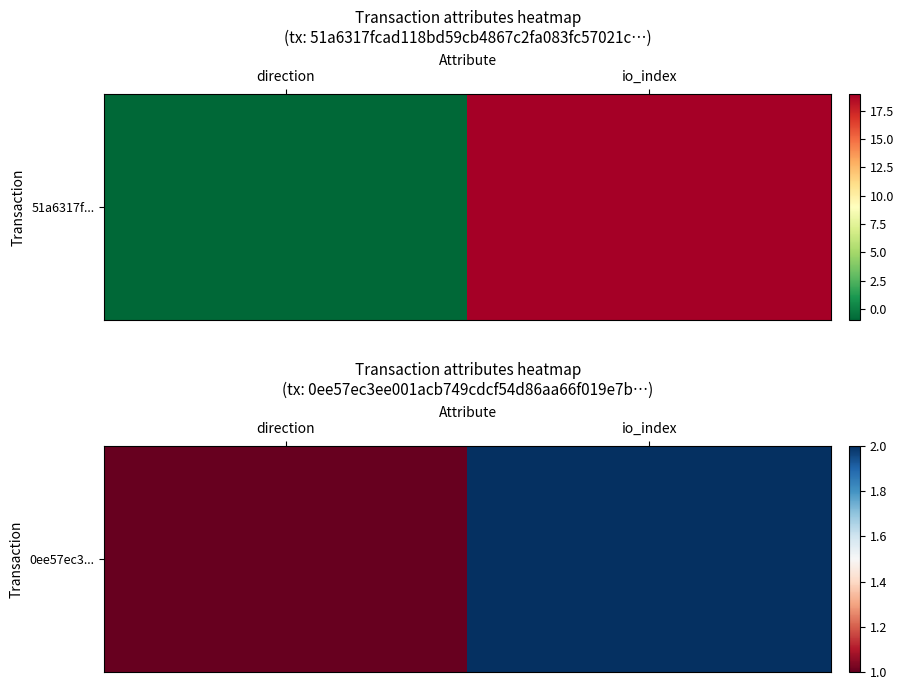

What is the sum of the values at direction and io_index?

3